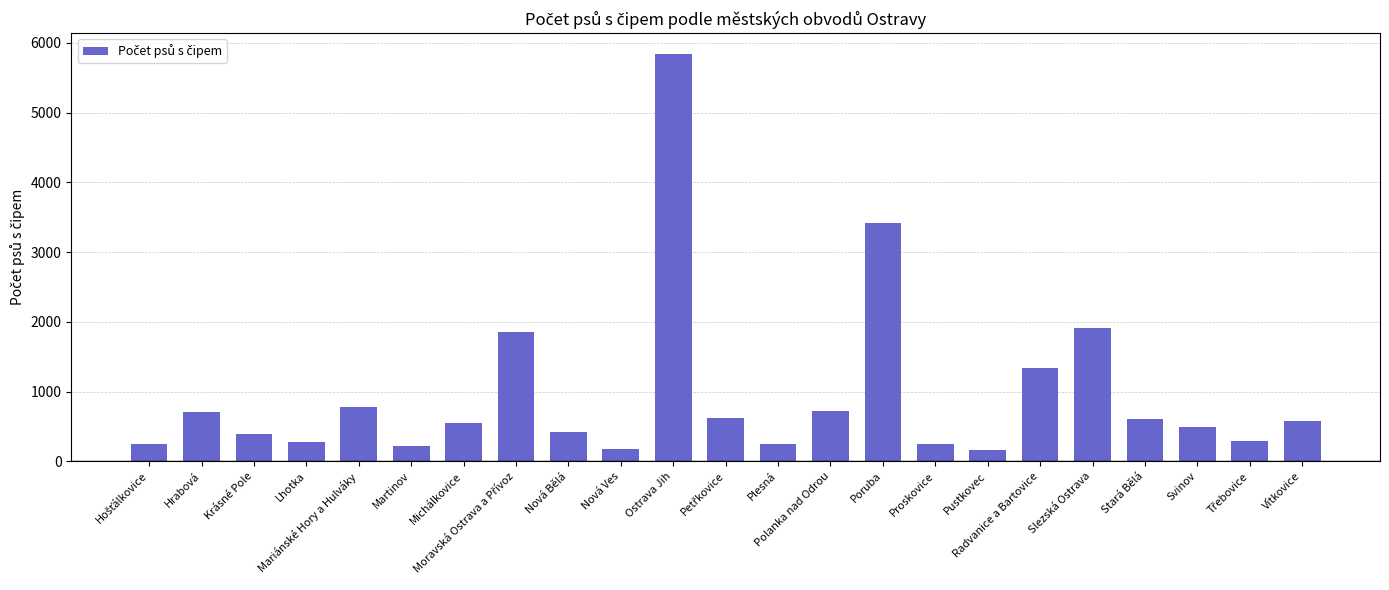

What position from the right is Mariánské Hory a Hulváky?

19